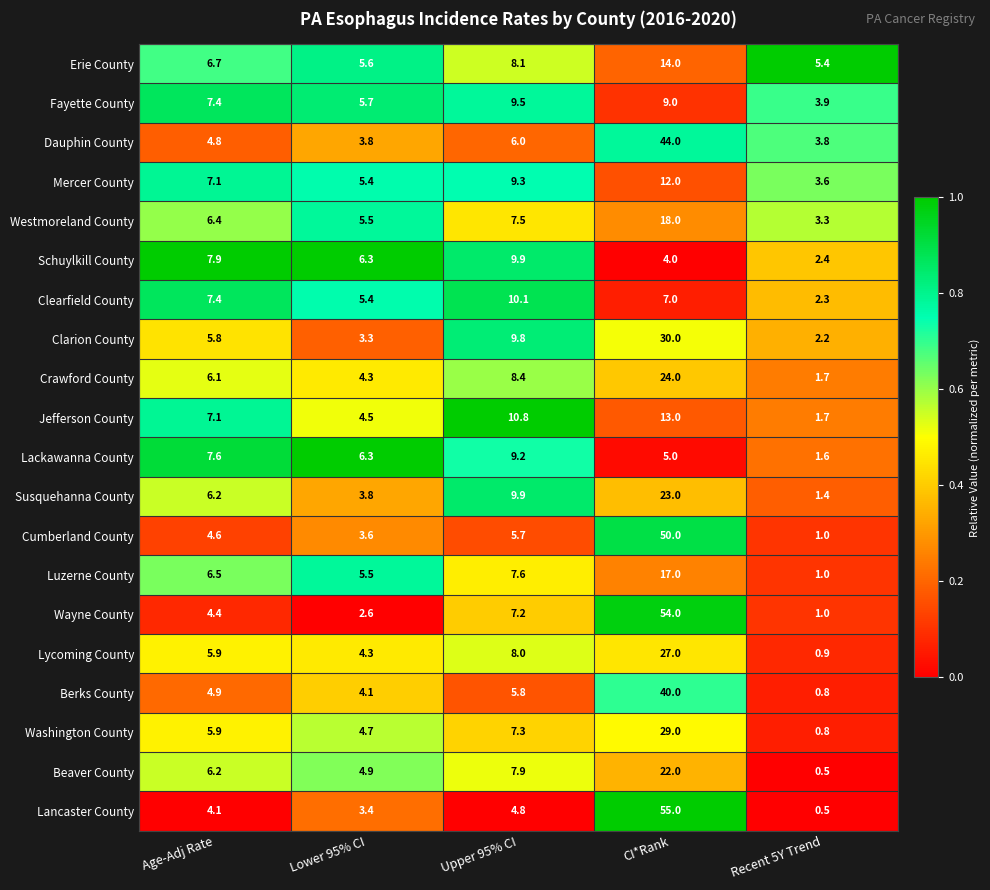

How many data points does each series have?

5